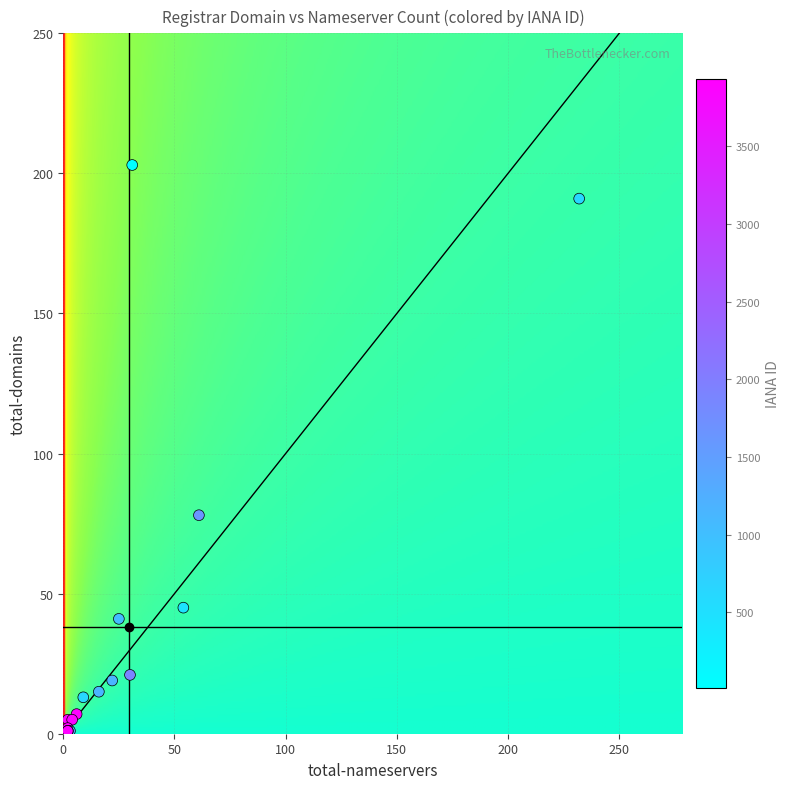

What Y value in the scatter plot is closest to 102?

78